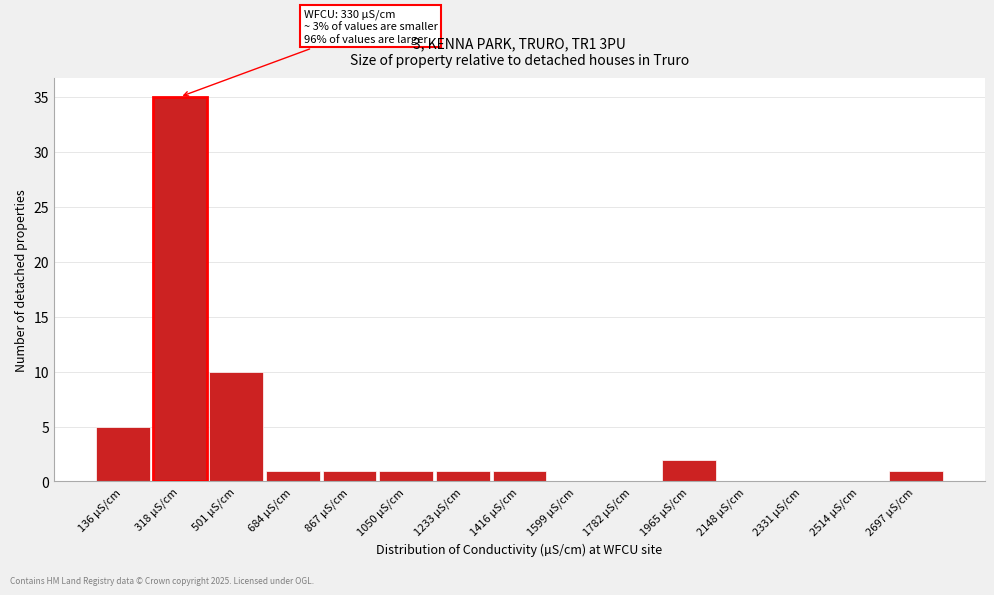

Reading right to left, what are all the values shown in this chart?

2697 µS/cm=1	2514 µS/cm=0	2331 µS/cm=0	2148 µS/cm=0	1965 µS/cm=2	1782 µS/cm=0	1599 µS/cm=0	1416 µS/cm=1	1233 µS/cm=1	1050 µS/cm=1	867 µS/cm=1	684 µS/cm=1	501 µS/cm=10	318 µS/cm=35	136 µS/cm=5